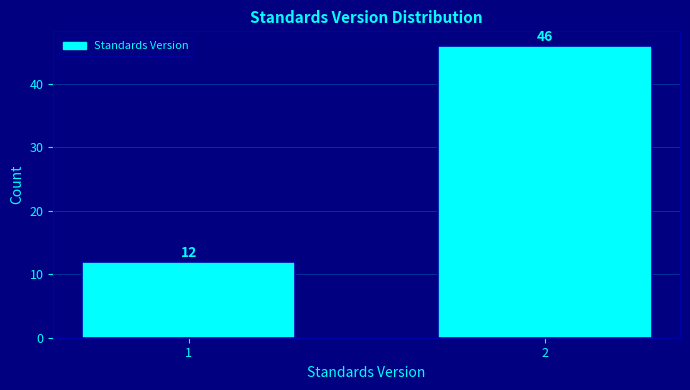

Reading right to left, extract all data points from this chart.

46	12